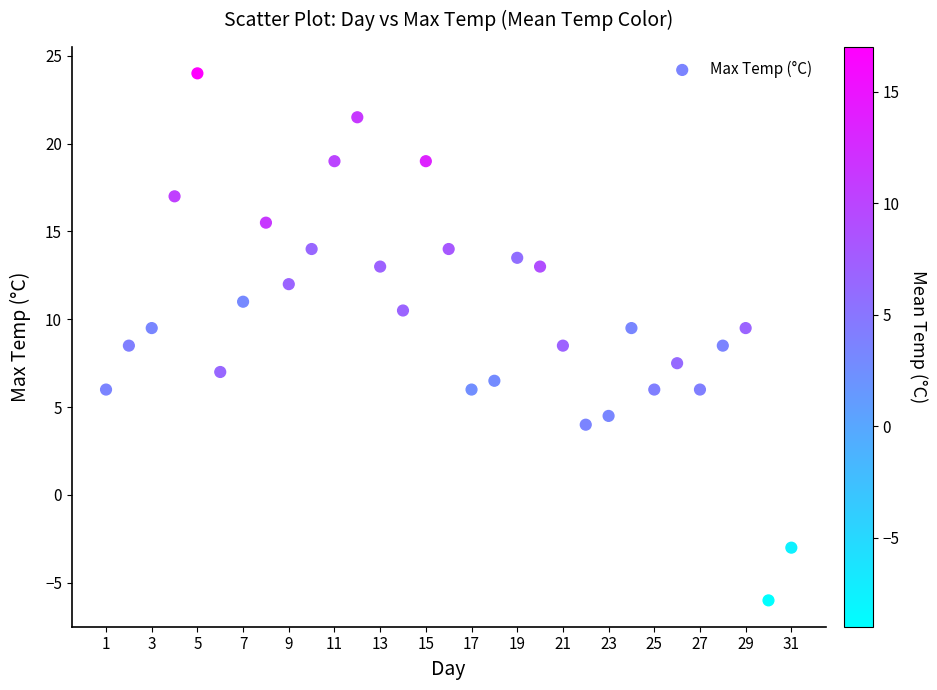

What is the range of Y values (max minus min)?

30.0